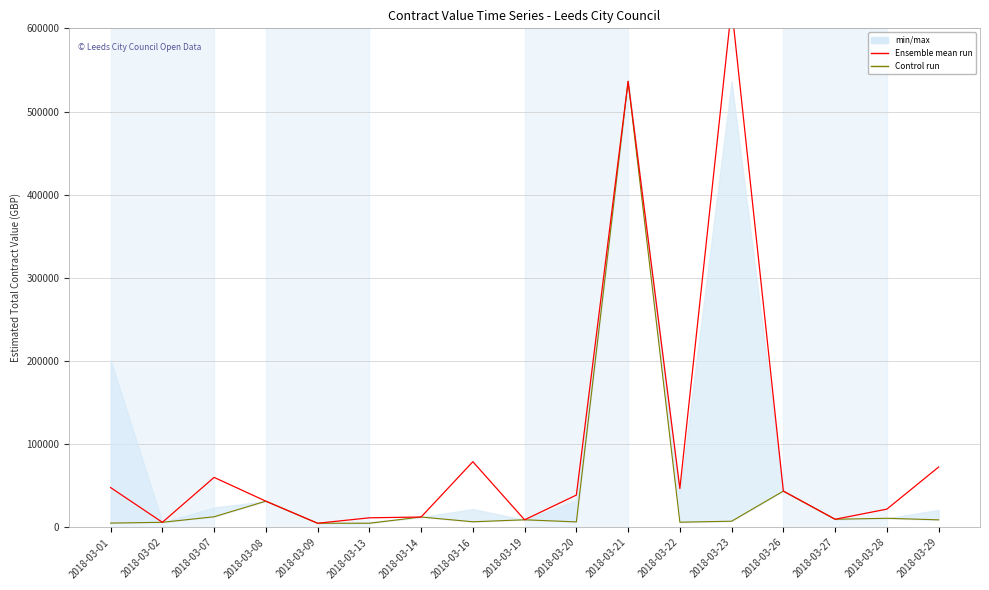

True or false: Control run has a value of 6780.0 at 2018-03-16.

True